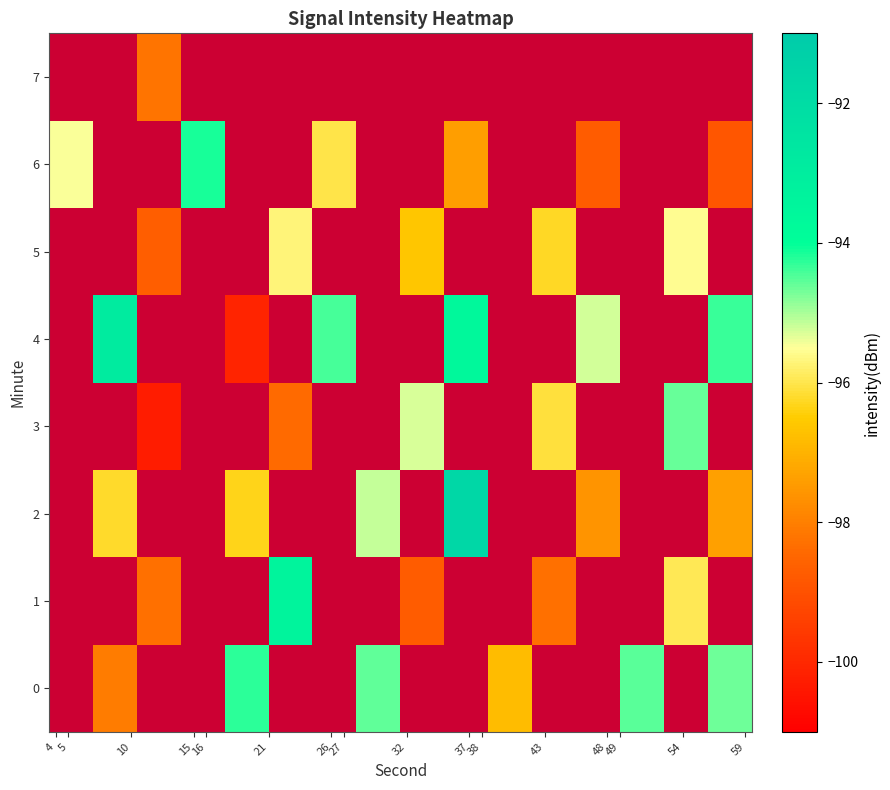

Which category has the lowest value across all series?

10